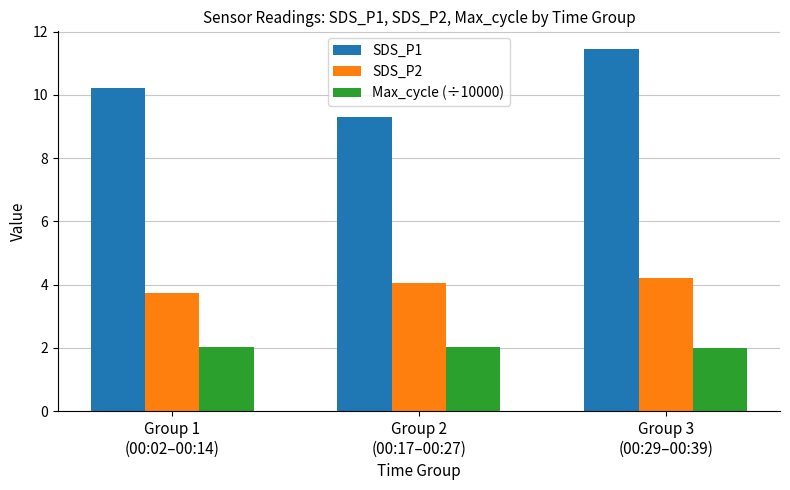

List the series in order of their peak value, highest first.

SDS_P1, SDS_P2, Max_cycle (÷10000)